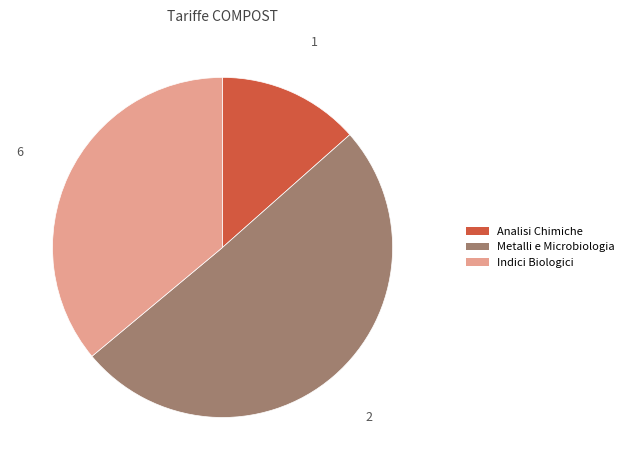

Is there a majority slice in this chart?

Yes